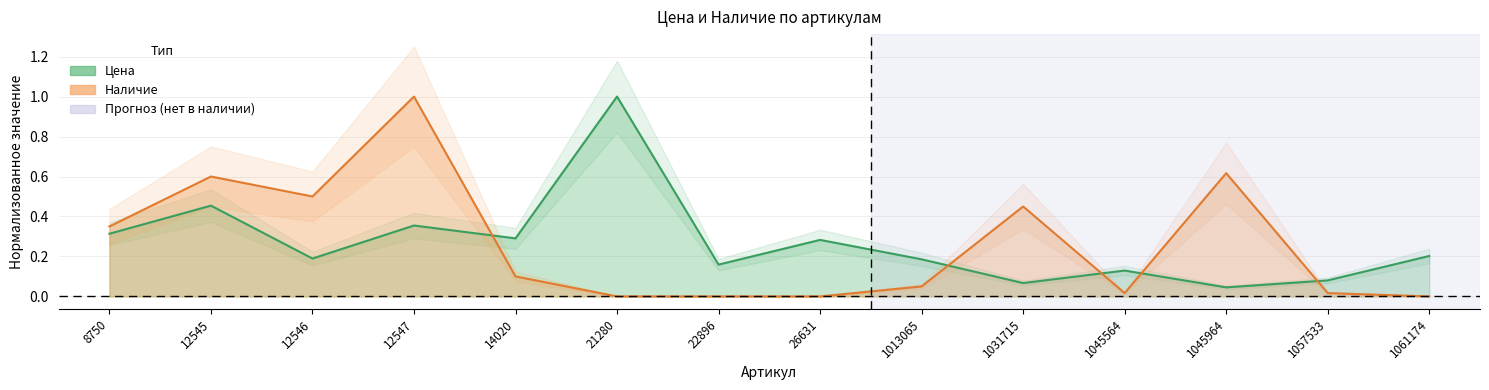

At which label does Наличие reach its minimum?

21280